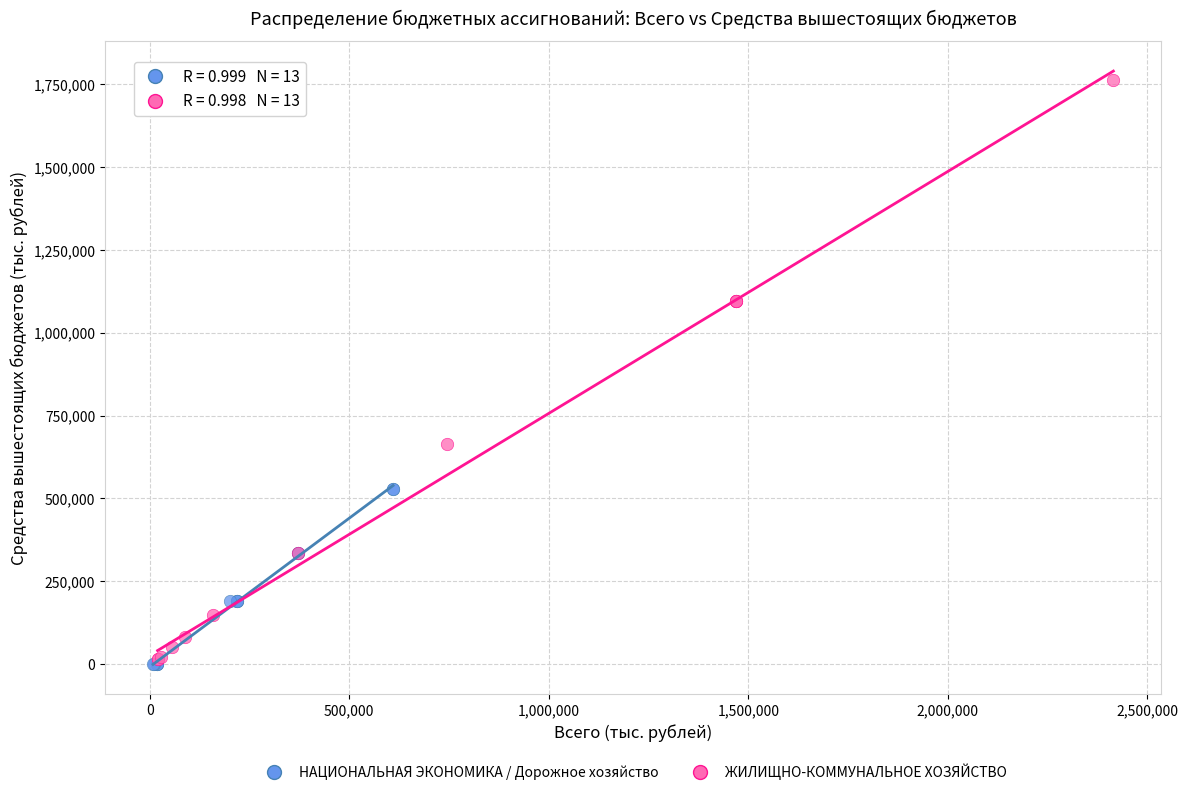

Which series has the widest spread of Y values?

ЖИЛИЩНО-КОММУНАЛЬНОЕ ХОЗЯЙСТВО